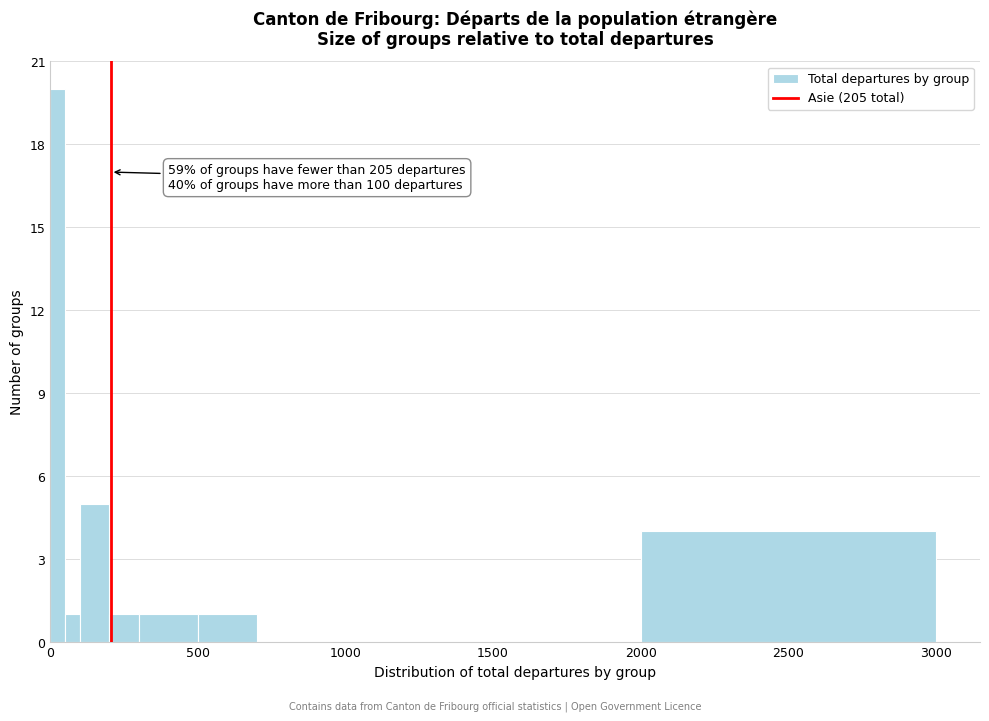

Read against the x-axis, roughly where is the centre of the tallest bar?

50